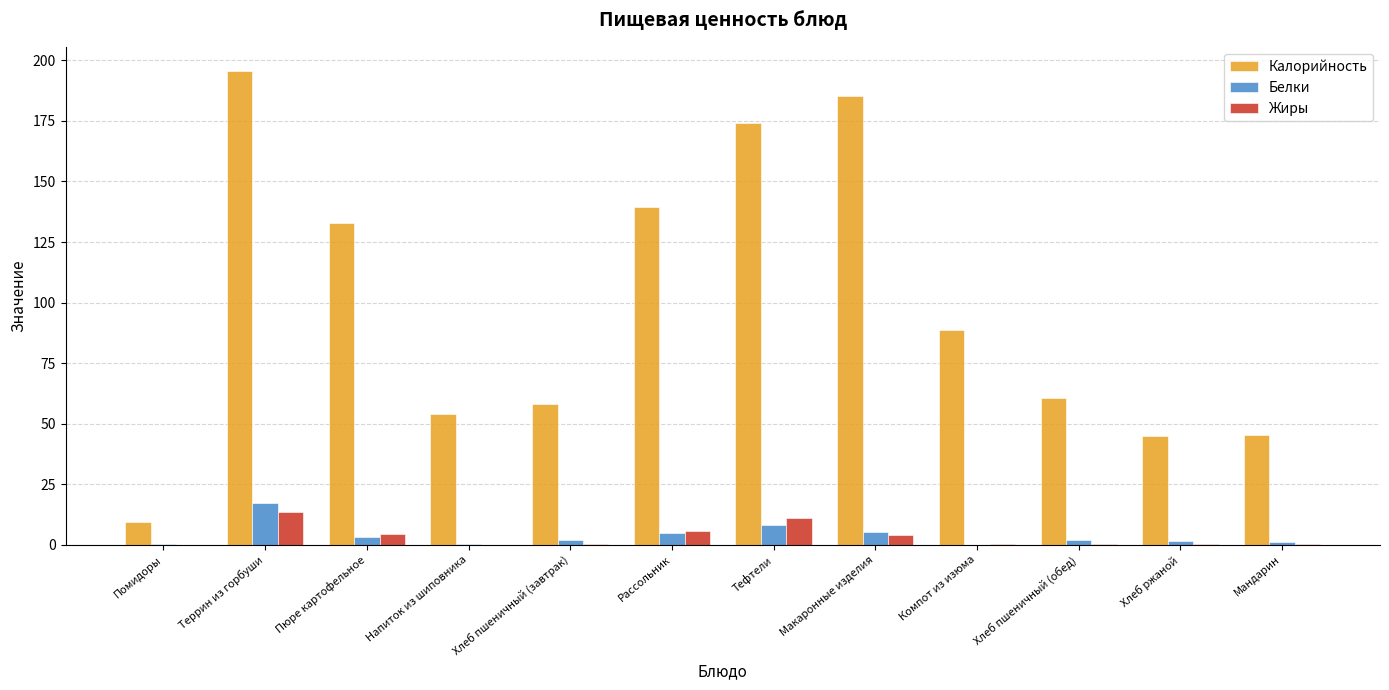

What is the sum of all Калорийность values?

1189.4